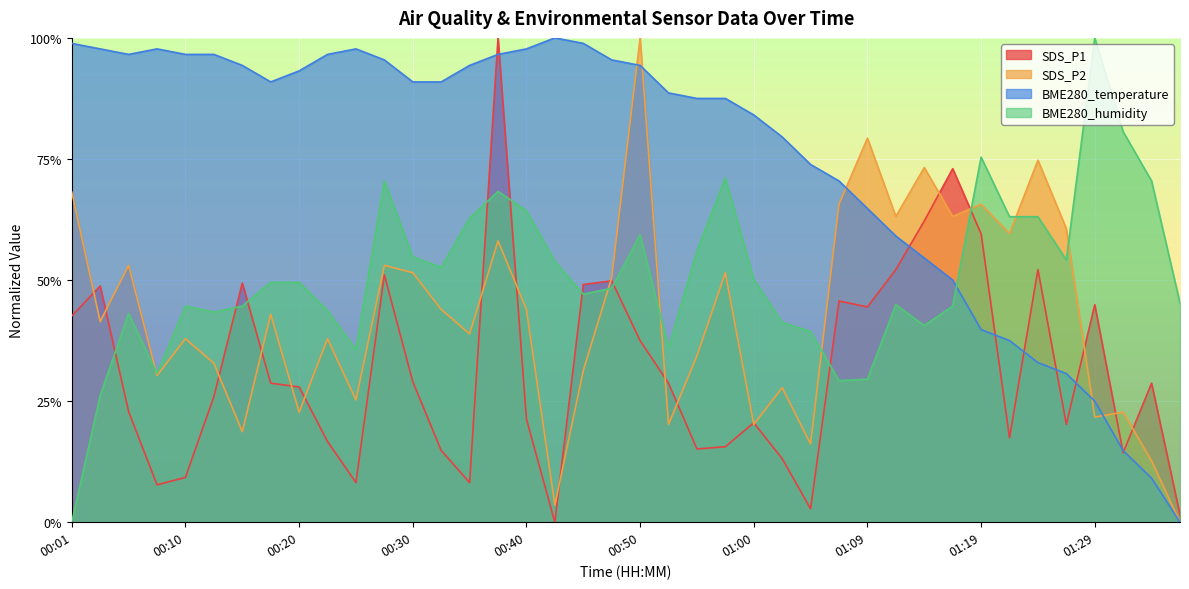

What is the difference between the SDS_P1 values at 00:50 and 01:07?

0.1